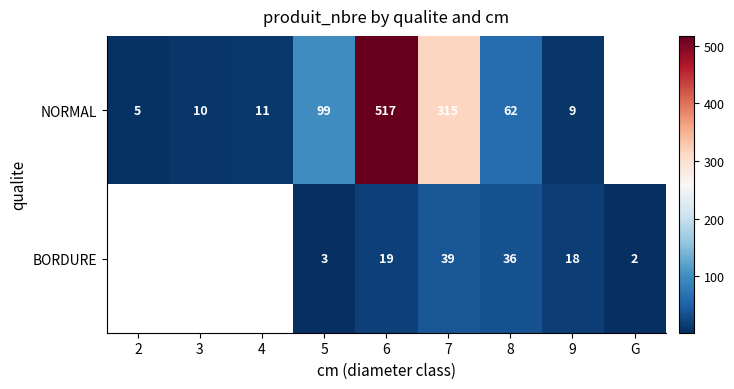

Is it true that NORMAL equals 5 at 2?

True